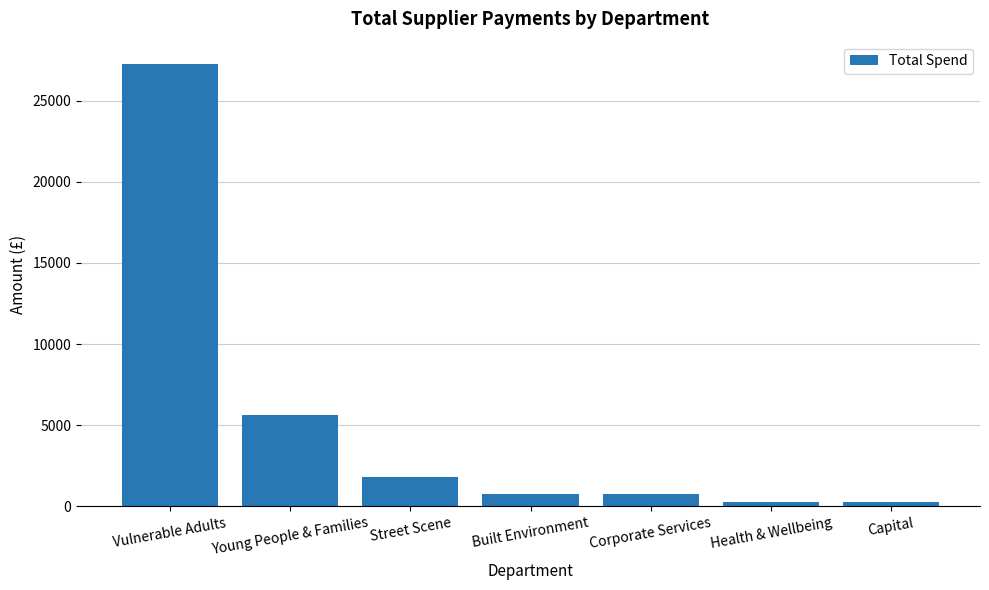

What is the label of the 4th bar from the left?

Built Environment